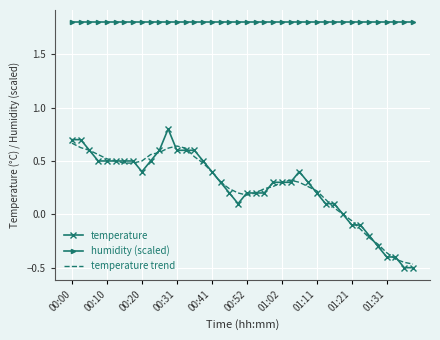

True or false: temperature trend and humidity (scaled) intersect in this chart.

False